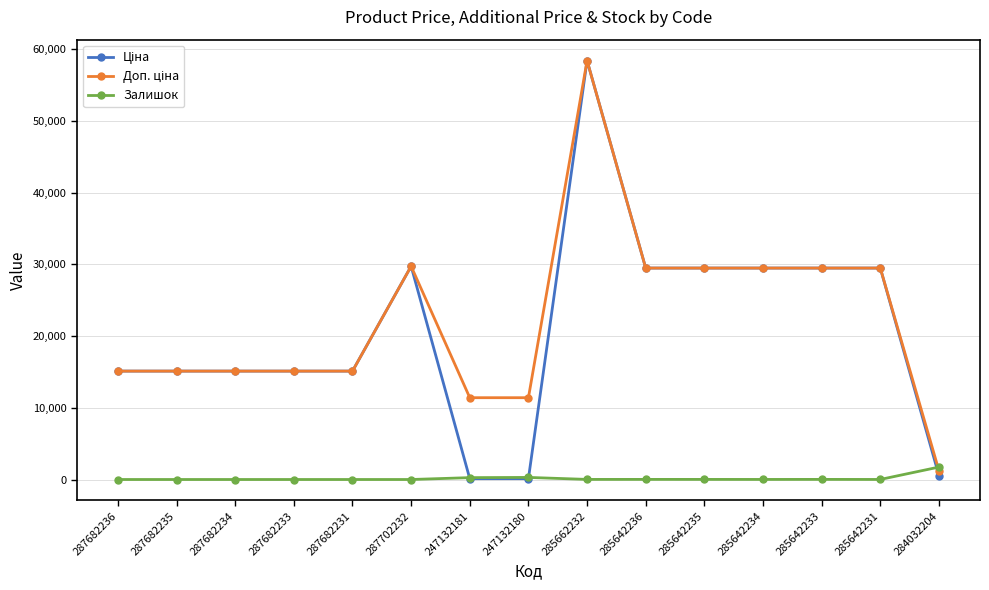

What is the spread (max minus min) of values at 287682233?

15120.0